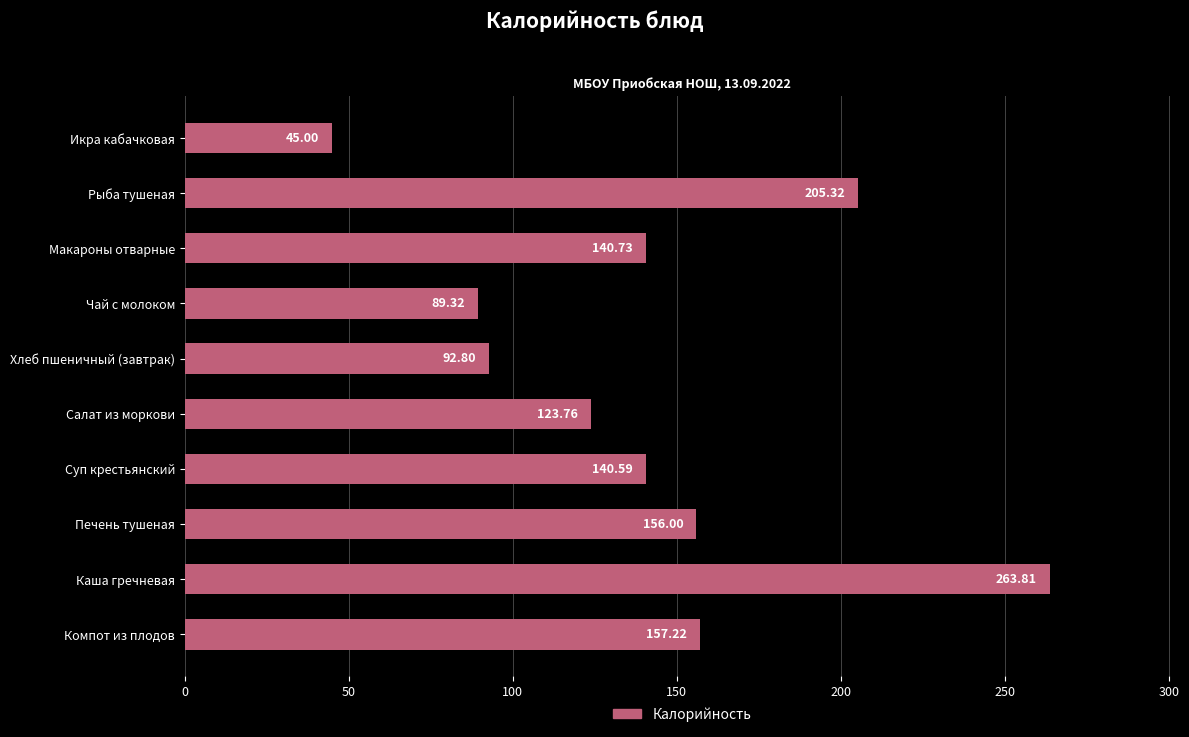

Rank the categories by value from highest to lowest.

Каша гречневая, Рыба тушеная, Компот из плодов, Печень тушеная, Макароны отварные, Суп крестьянский, Салат из моркови, Хлеб пшеничный (завтрак), Чай с молоком, Икра кабачковая